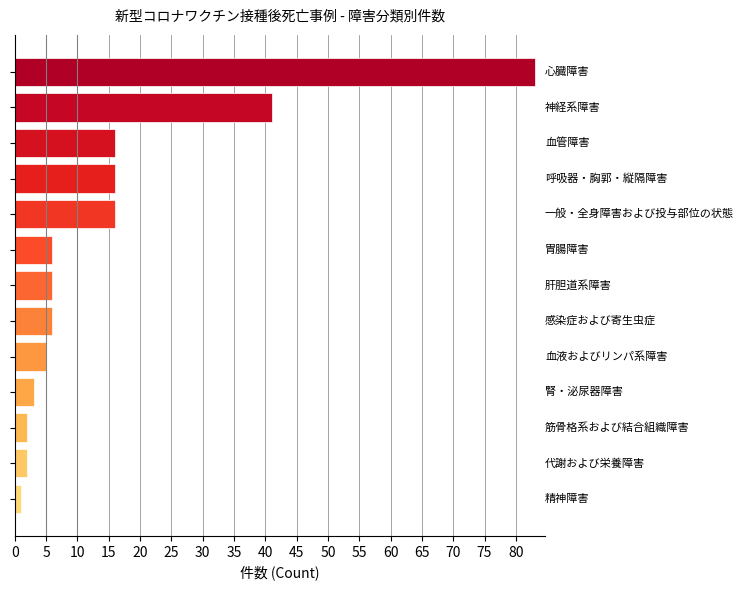

What is the value of the 11th bar from the top?

2